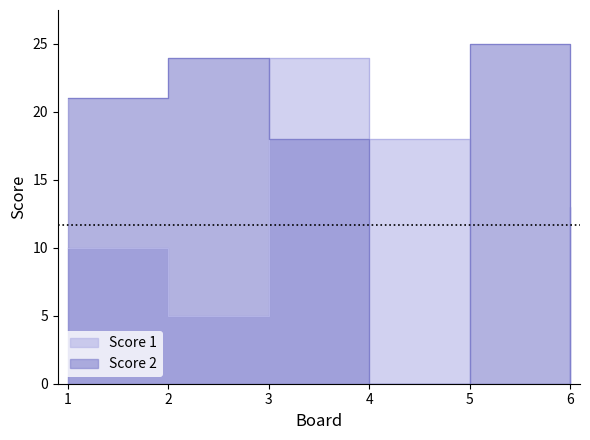

What is the total value across all series at 3?

42